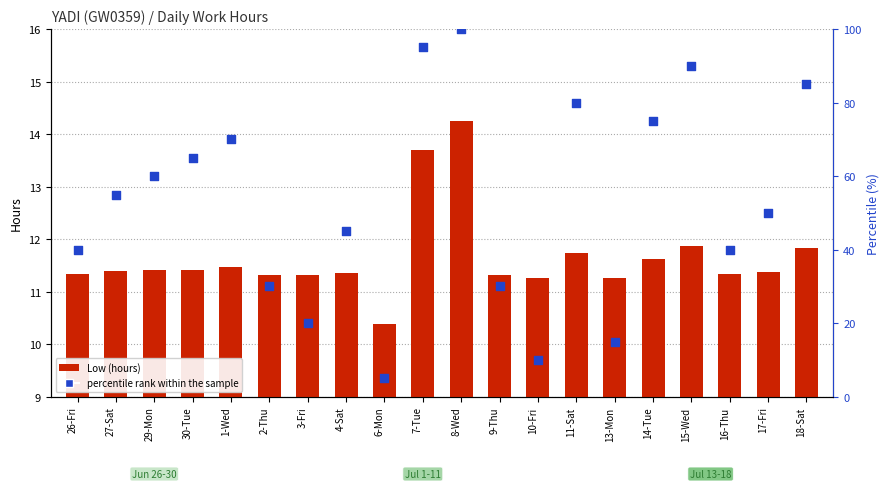

Is the value of Low (hours) at 11-Sat greater than the value of percentile rank within the sample at 4-Sat?

No